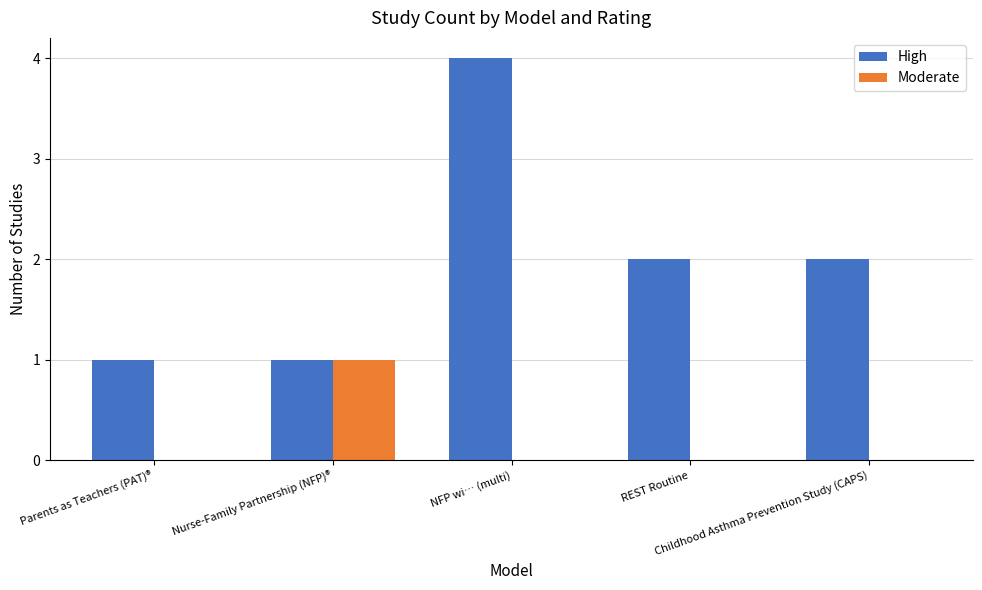

What is the highest value of the High series?

4